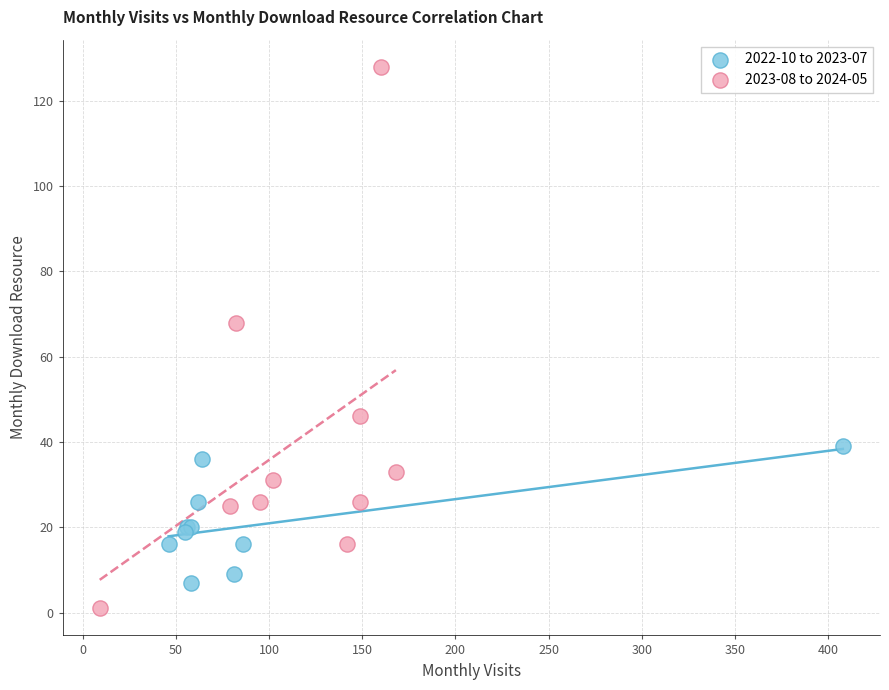

Which series contains the lowest Y value?

2023-08 to 2024-05